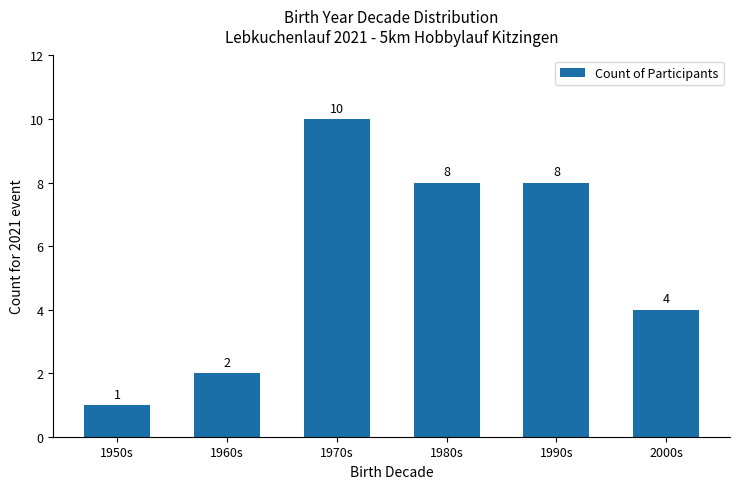

Which has a higher value, 1950s or 1970s?

1970s